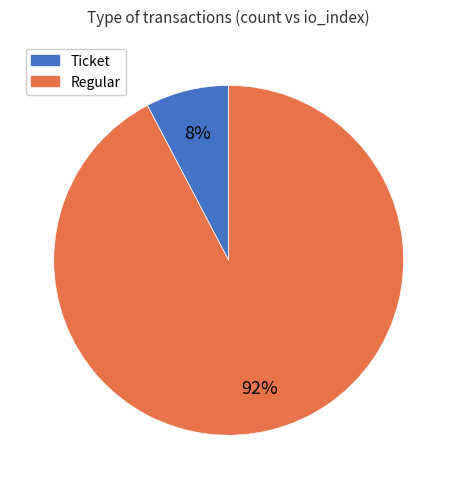

To the nearest percent, what is the average slice percentage?

50%